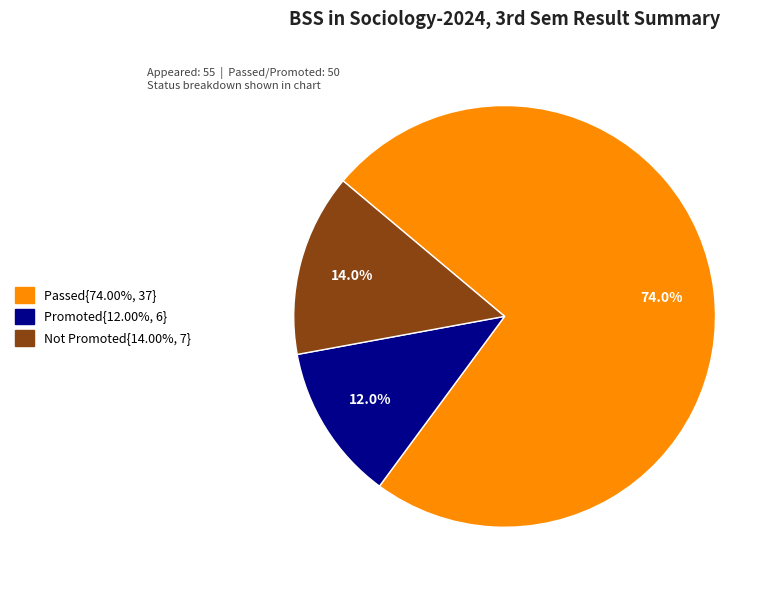

To the nearest percent, what is the difference between the largest and smallest slice percentages?

62%